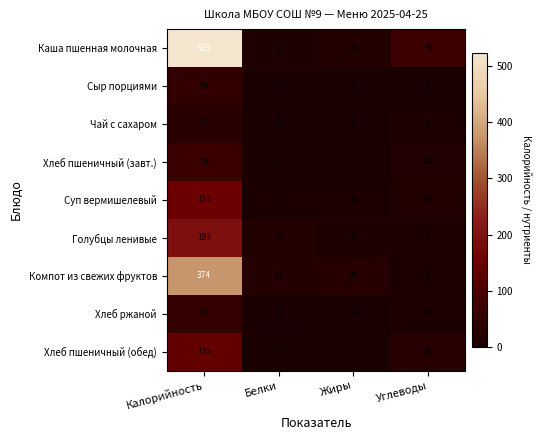

At which category is the sum across all series the highest?

Калорийность